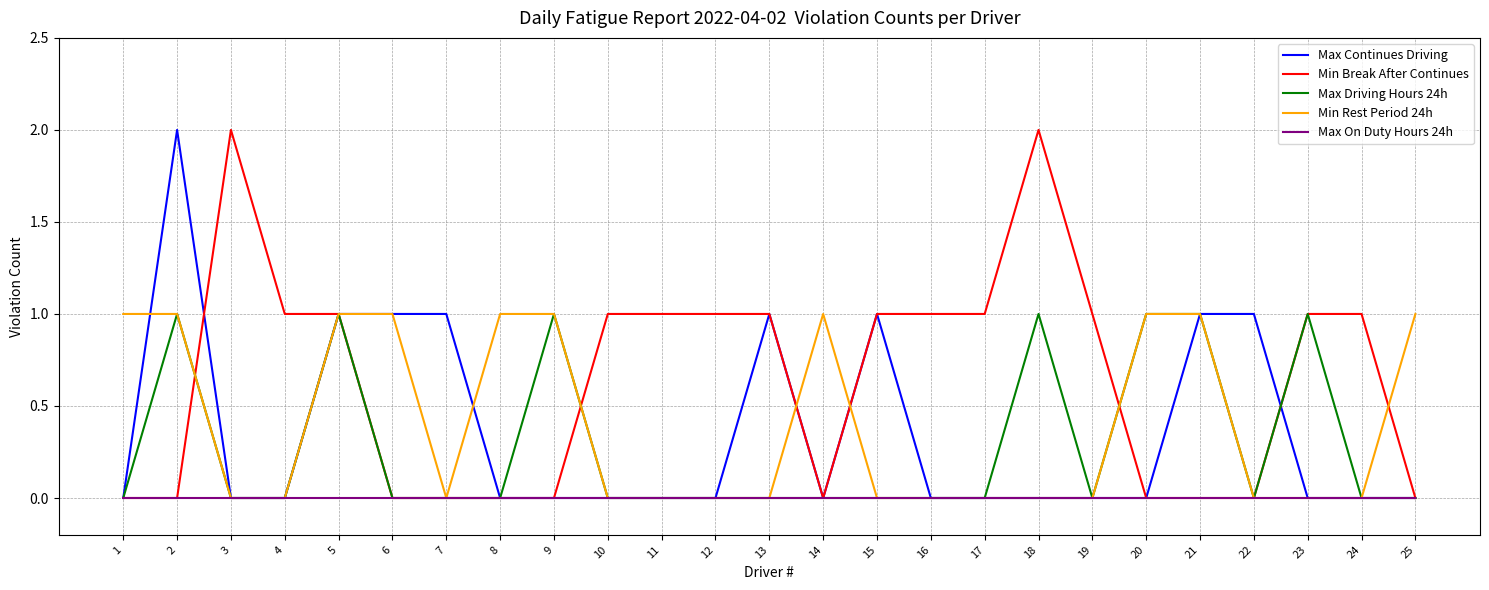

Which series has the largest total across all categories?

Min Break After Continues